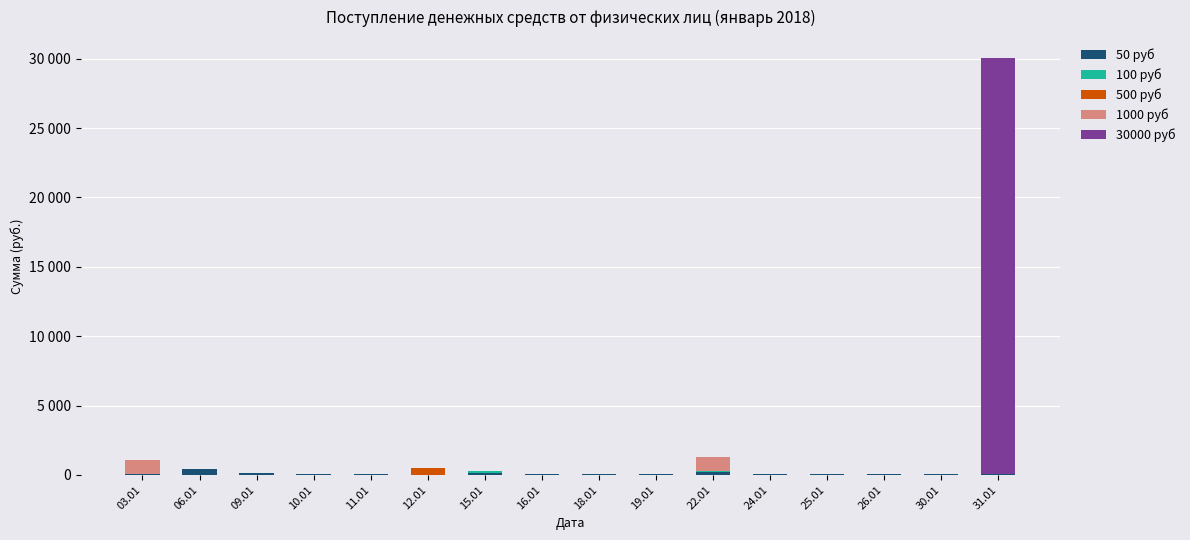

Which series has the widest spread of values?

30000 руб